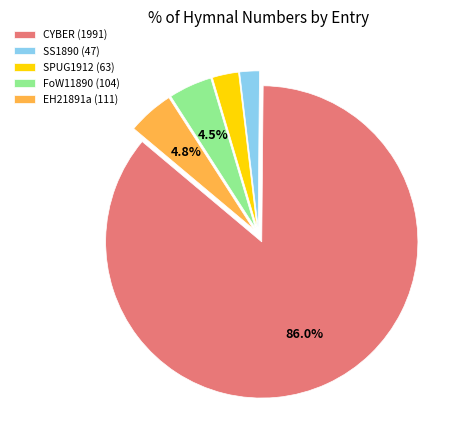

What portion of the pie excludes EH21891a (111)?

95.2%